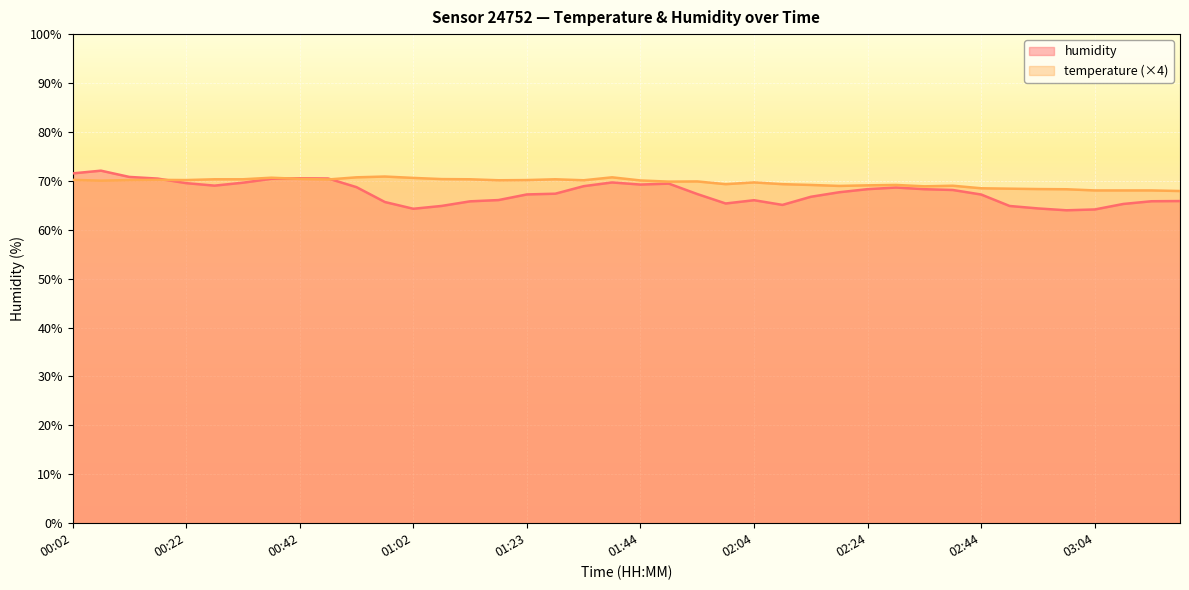

What is the difference between the second highest and minimum values in the humidity series?

7.5